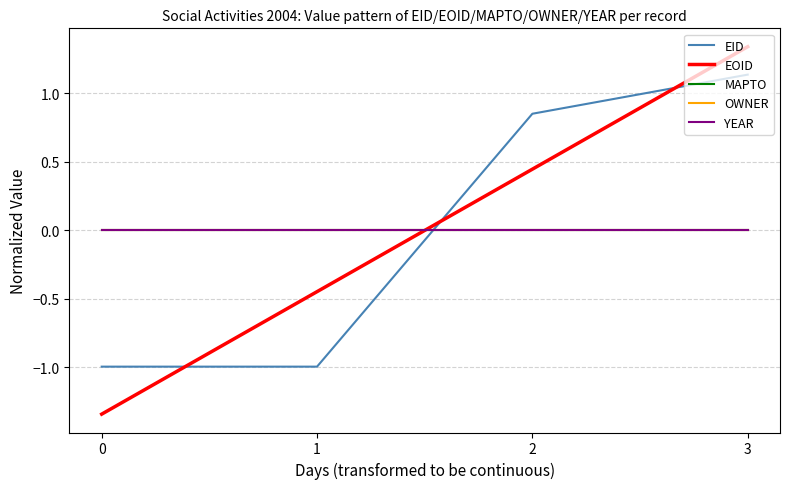

Does the chart display data point markers on the line(s)?

No